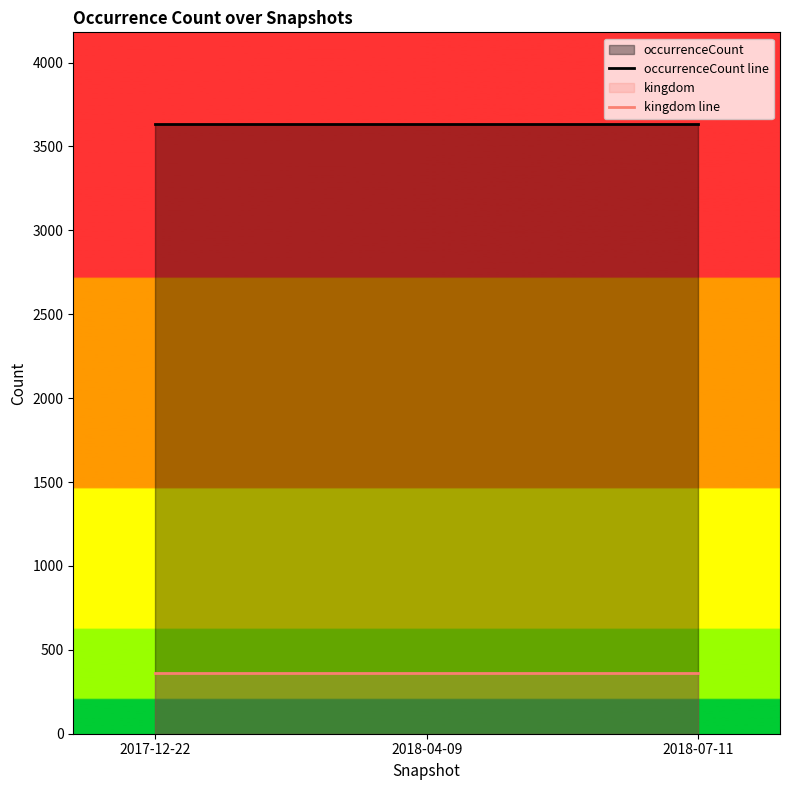

Read the occurrenceCount line value at 2018-04-09.

3635.0